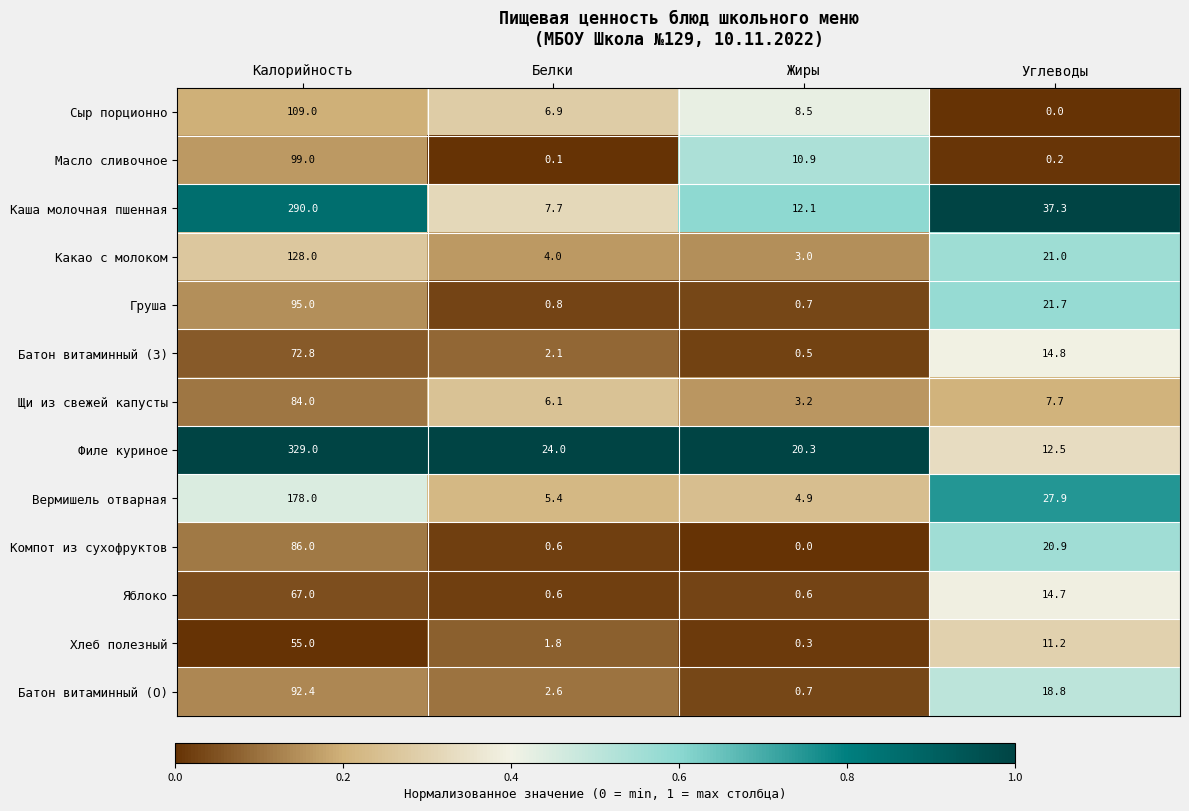

Where does the Вермишель отварная series first go above 27?

Калорийность